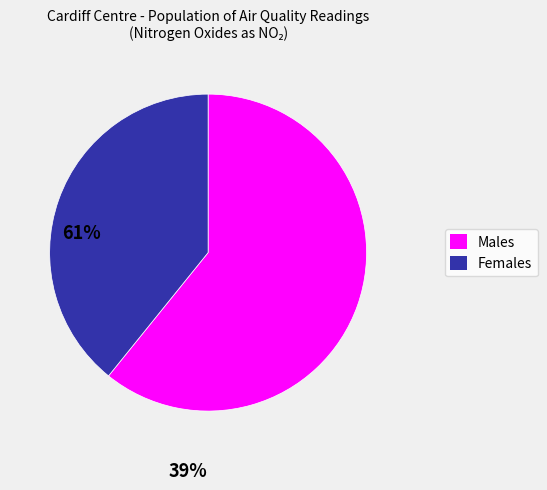

Is there any slice that represents more than half of the pie?

Yes